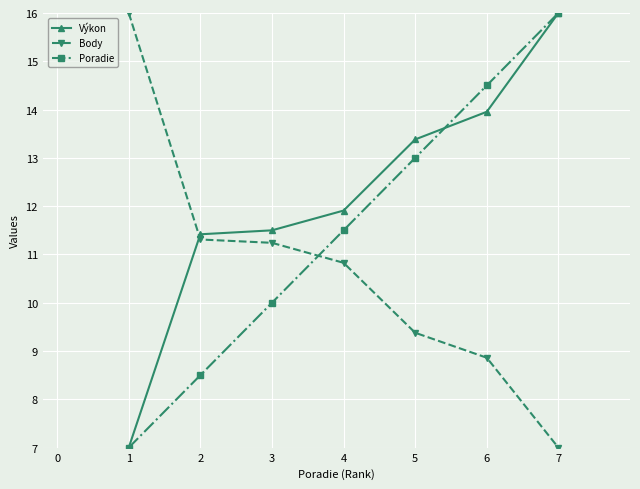

Is it true that Výkon equals 11.5 at 3?

True